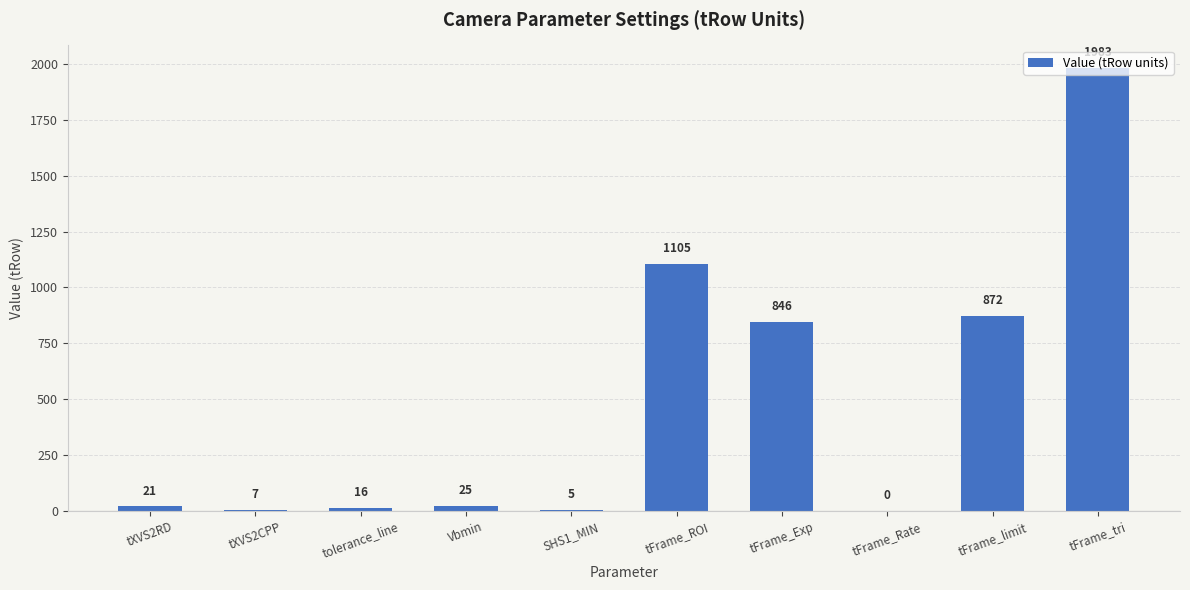

Which category has the highest value across all series?

tFrame_tri